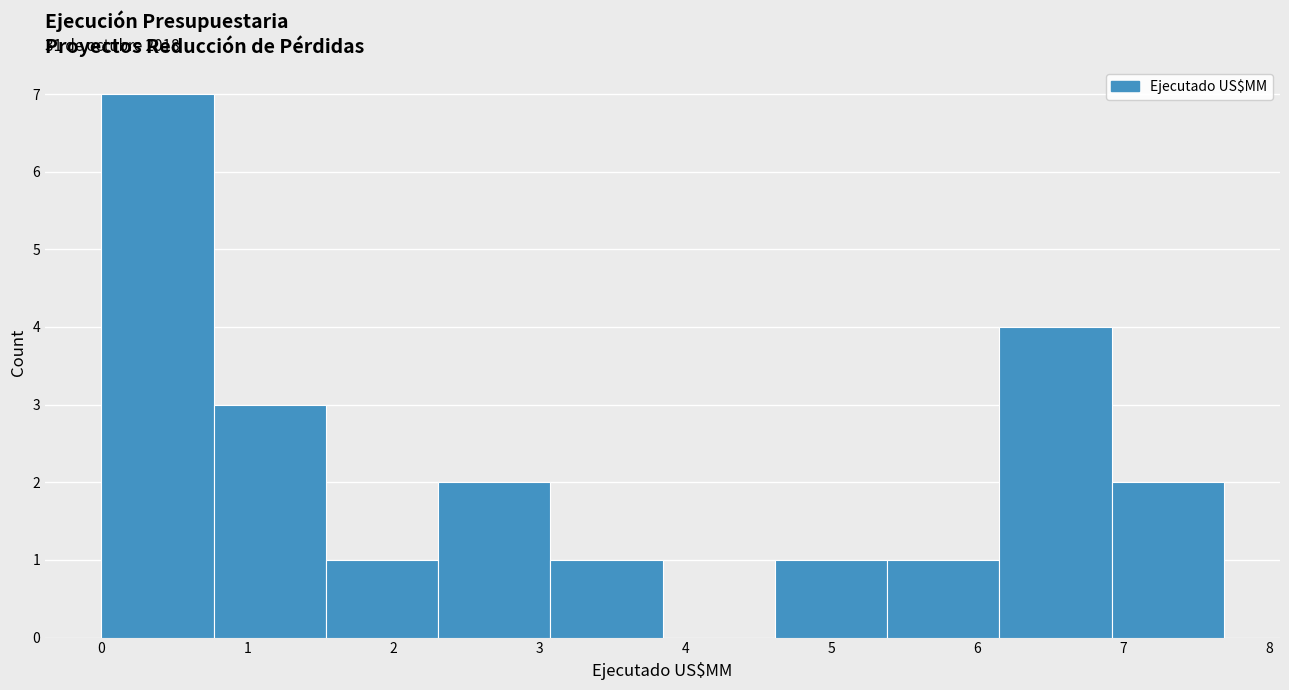

Over which range of the x-axis is the bar tallest?

0.0 to 0.8